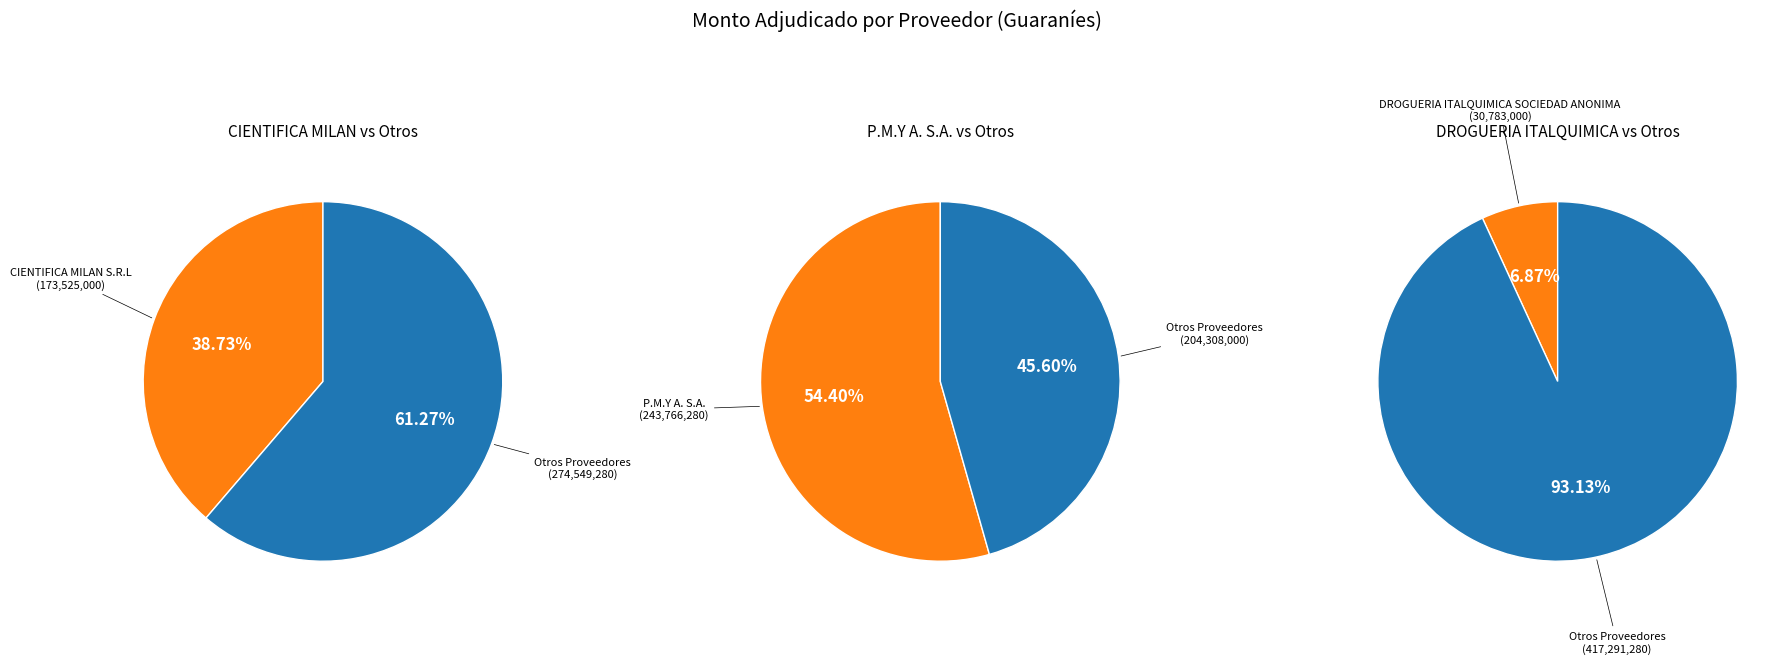

Which category has the smallest portion of the pie?

DROGUERIA ITALQUIMICA SOCIEDAD ANONIMA